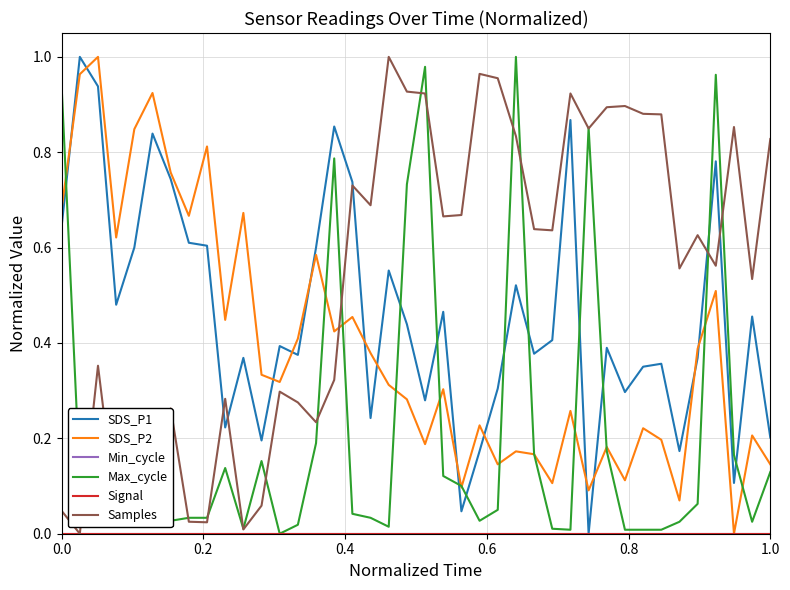

Rank the series by their maximum value, from highest to lowest.

SDS_P1, SDS_P2, Max_cycle, Samples, Min_cycle, Signal